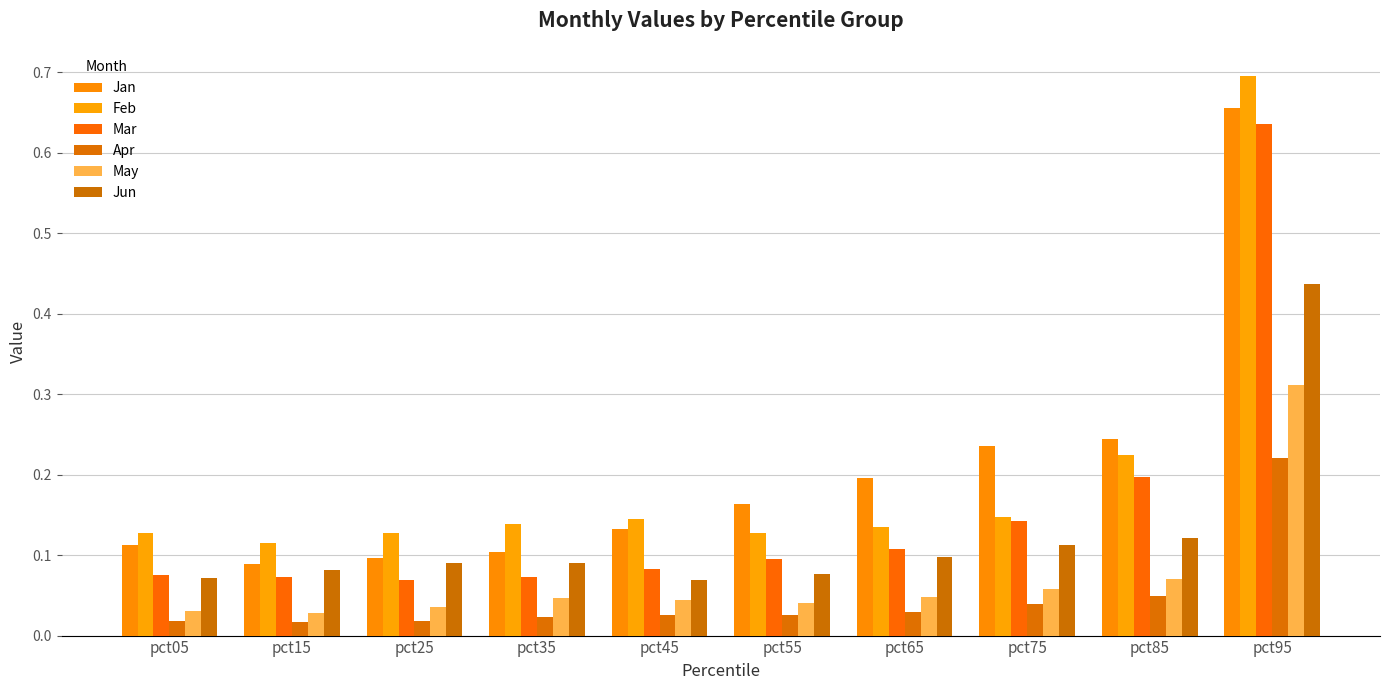

Which category has the lowest value across all series?

pct15